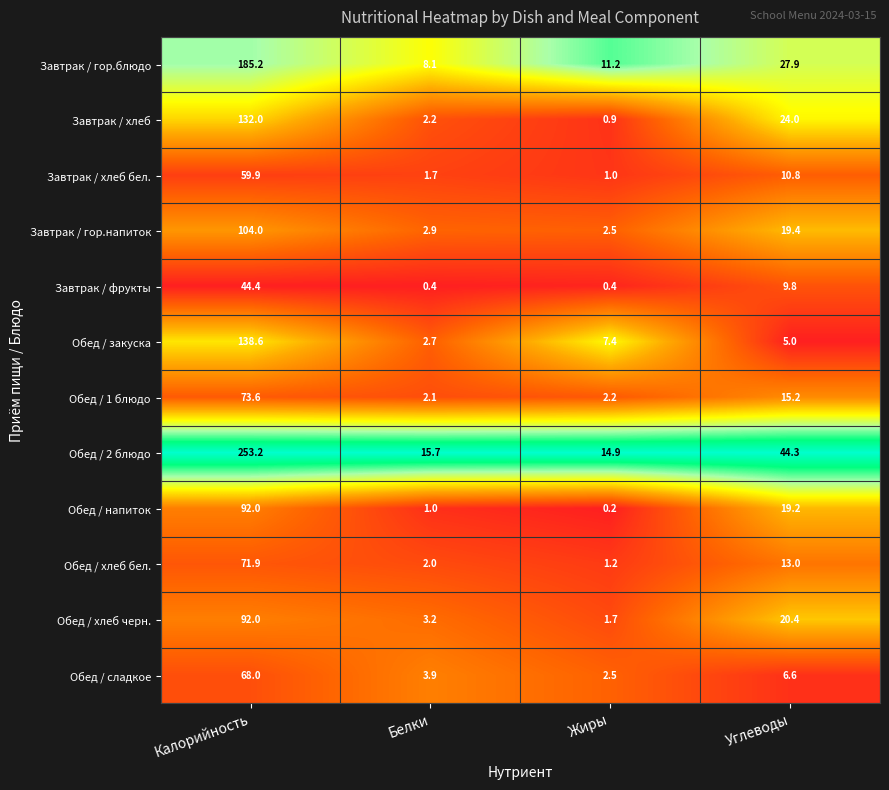

Which series has the largest range (max minus min)?

Обед / 2 блюдо